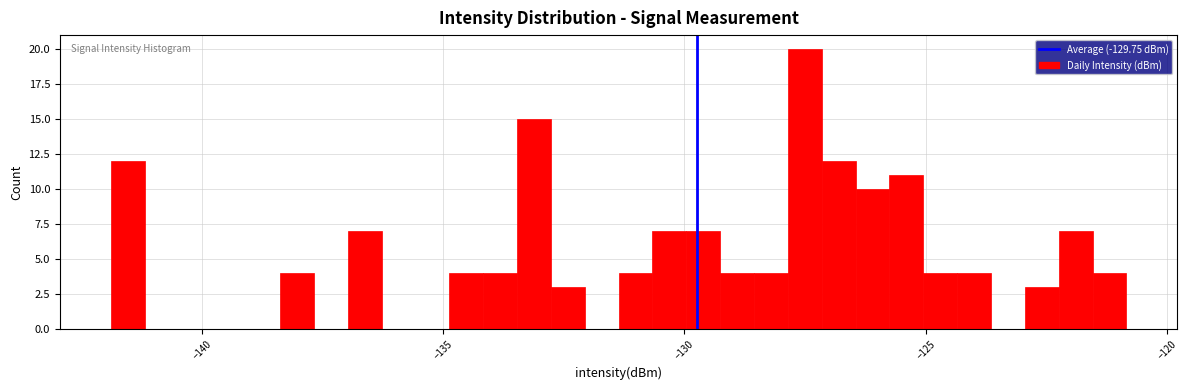

Read against the x-axis, roughly where is the centre of the tallest bar?

-127.5